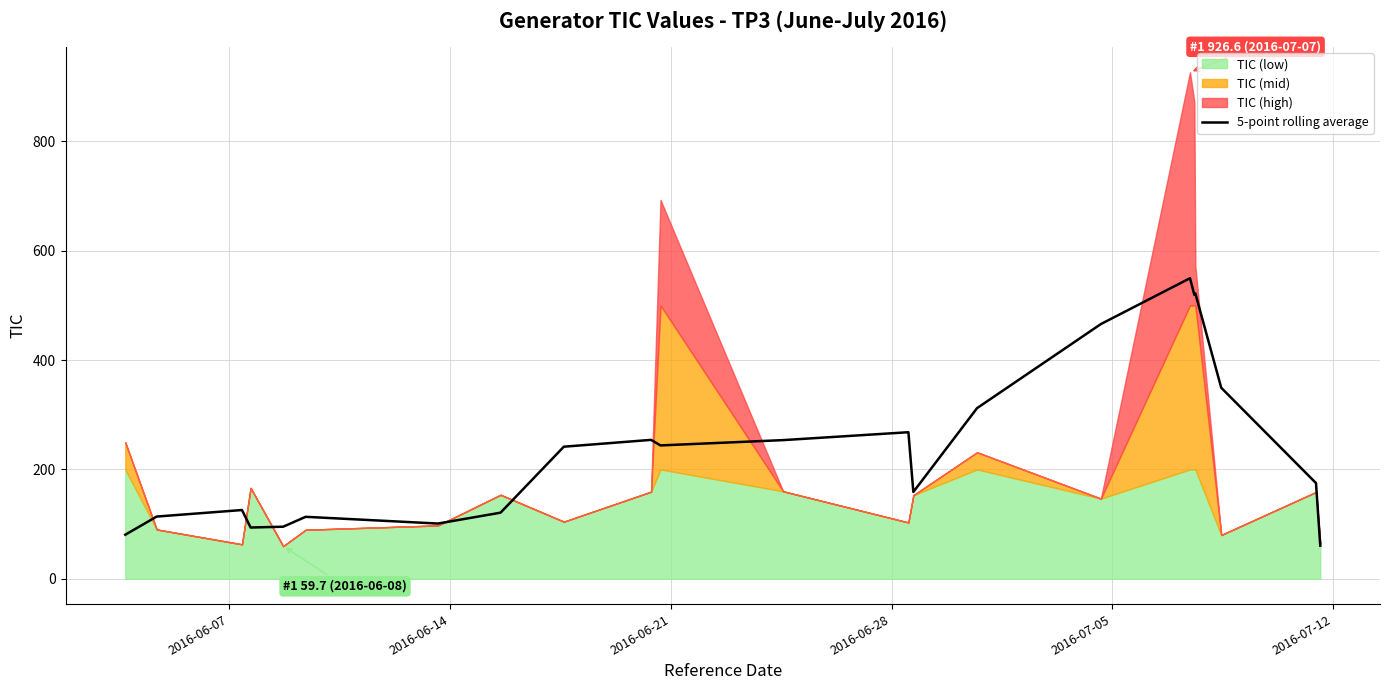

How many values exceed 241?

11